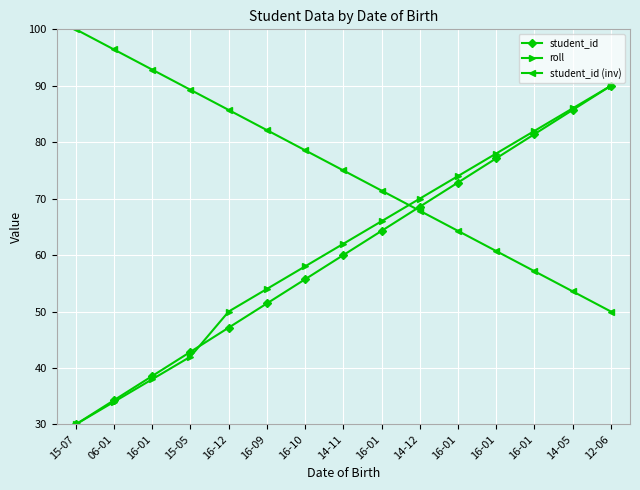

Which series changed the most between 16-10 and 16-01?

student_id